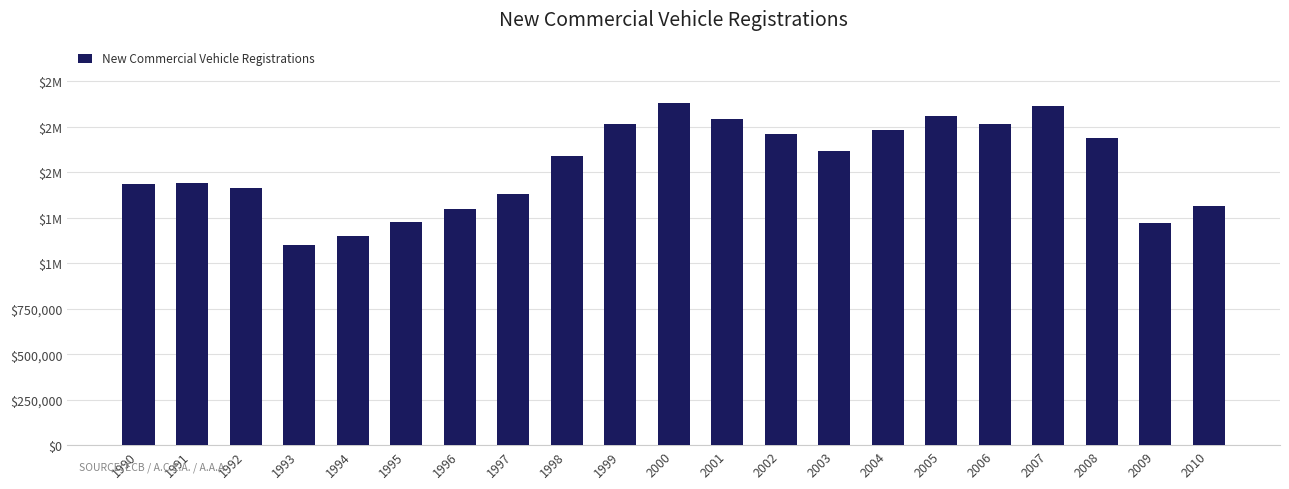

True or false: the data shows 1443405 at 1991.

True